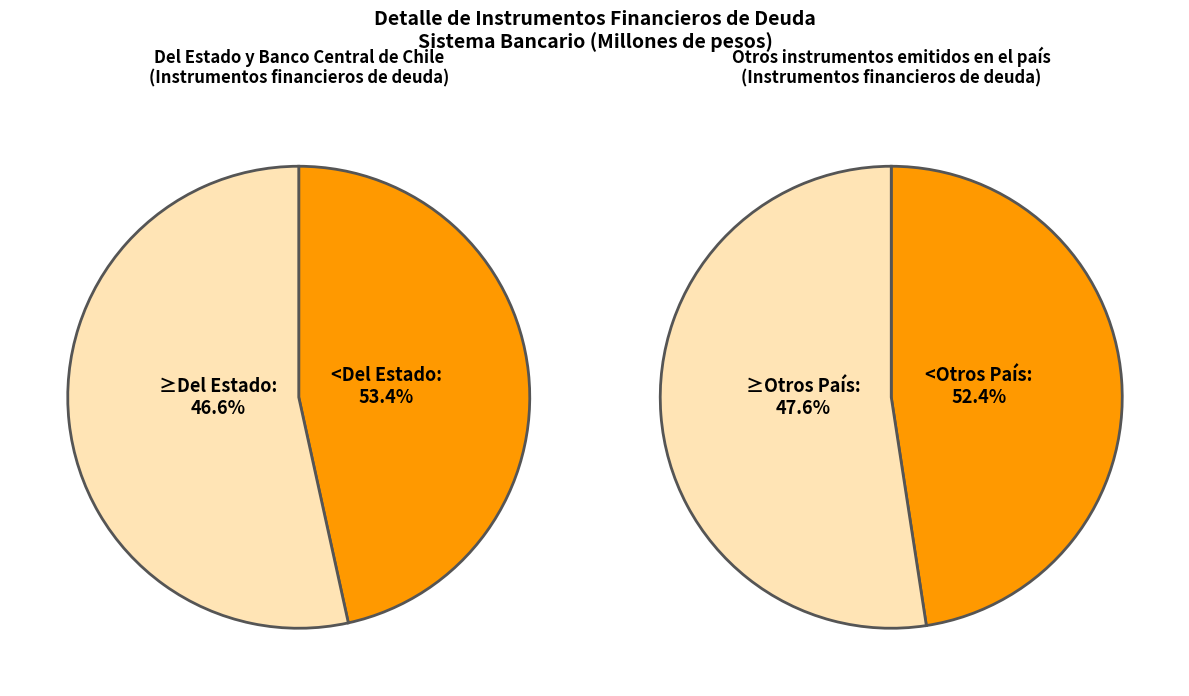

Combined, do Del Estado y Banco Central de Chile and Otros instrumentos emitidos en el país account for over 50%?

Yes